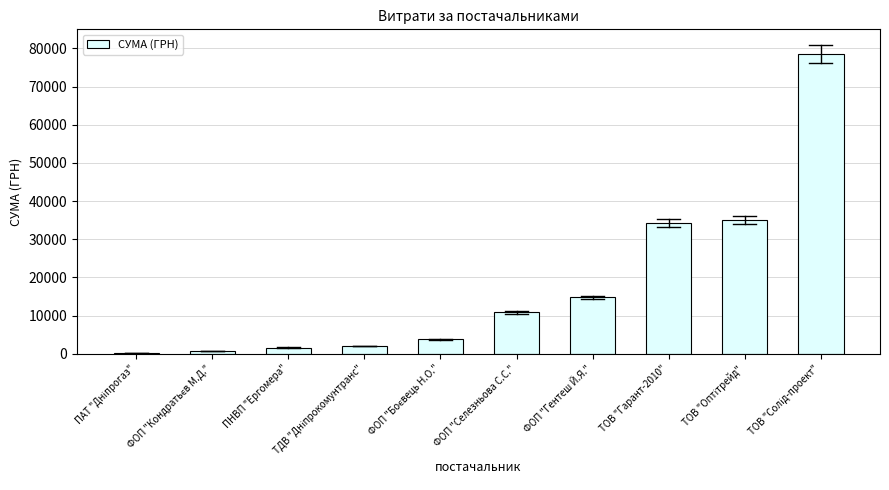

Which has a higher value, ТОВ "Гарант-2010" or ФОП "Селезньова С.С."?

ТОВ "Гарант-2010"